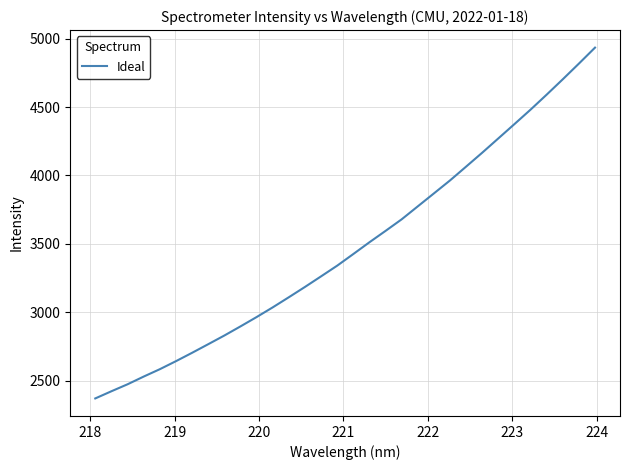

What is the smallest value displayed?

2371.7